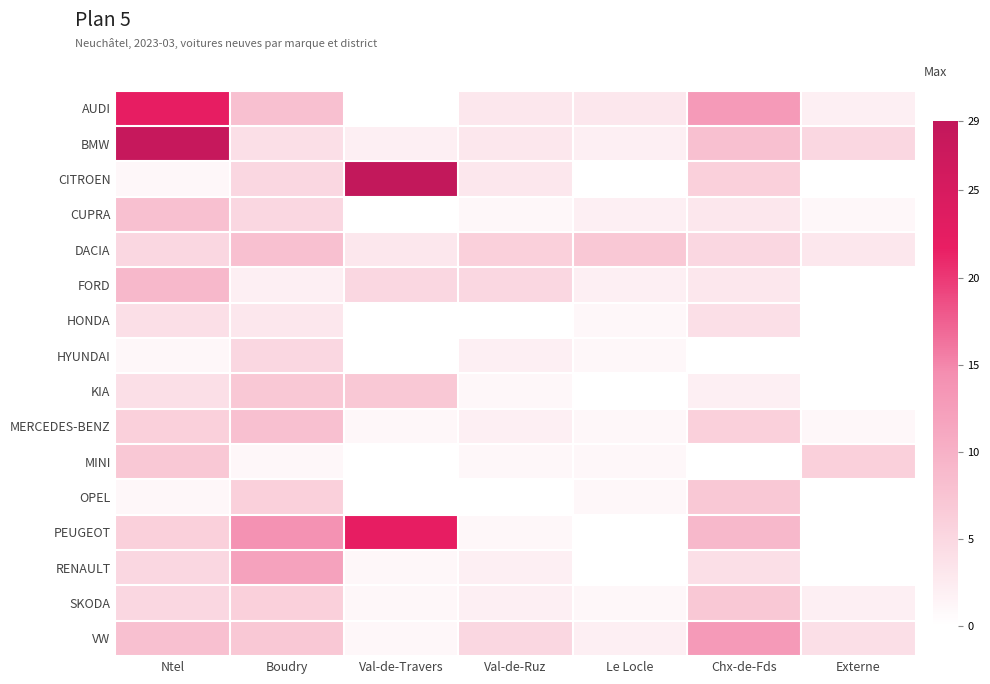

Which label corresponds to the smallest value in the chart?

Val-de-Travers